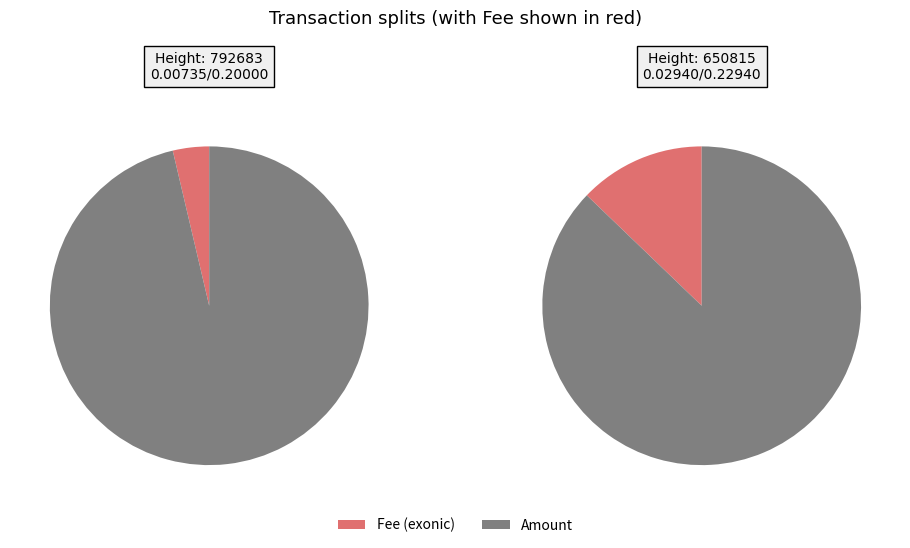

To the nearest percent, what is the average slice percentage?

50%